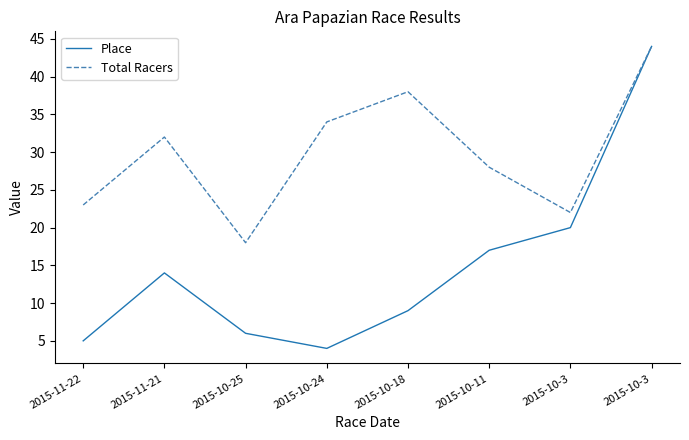

How many lines are shown in the chart?

2